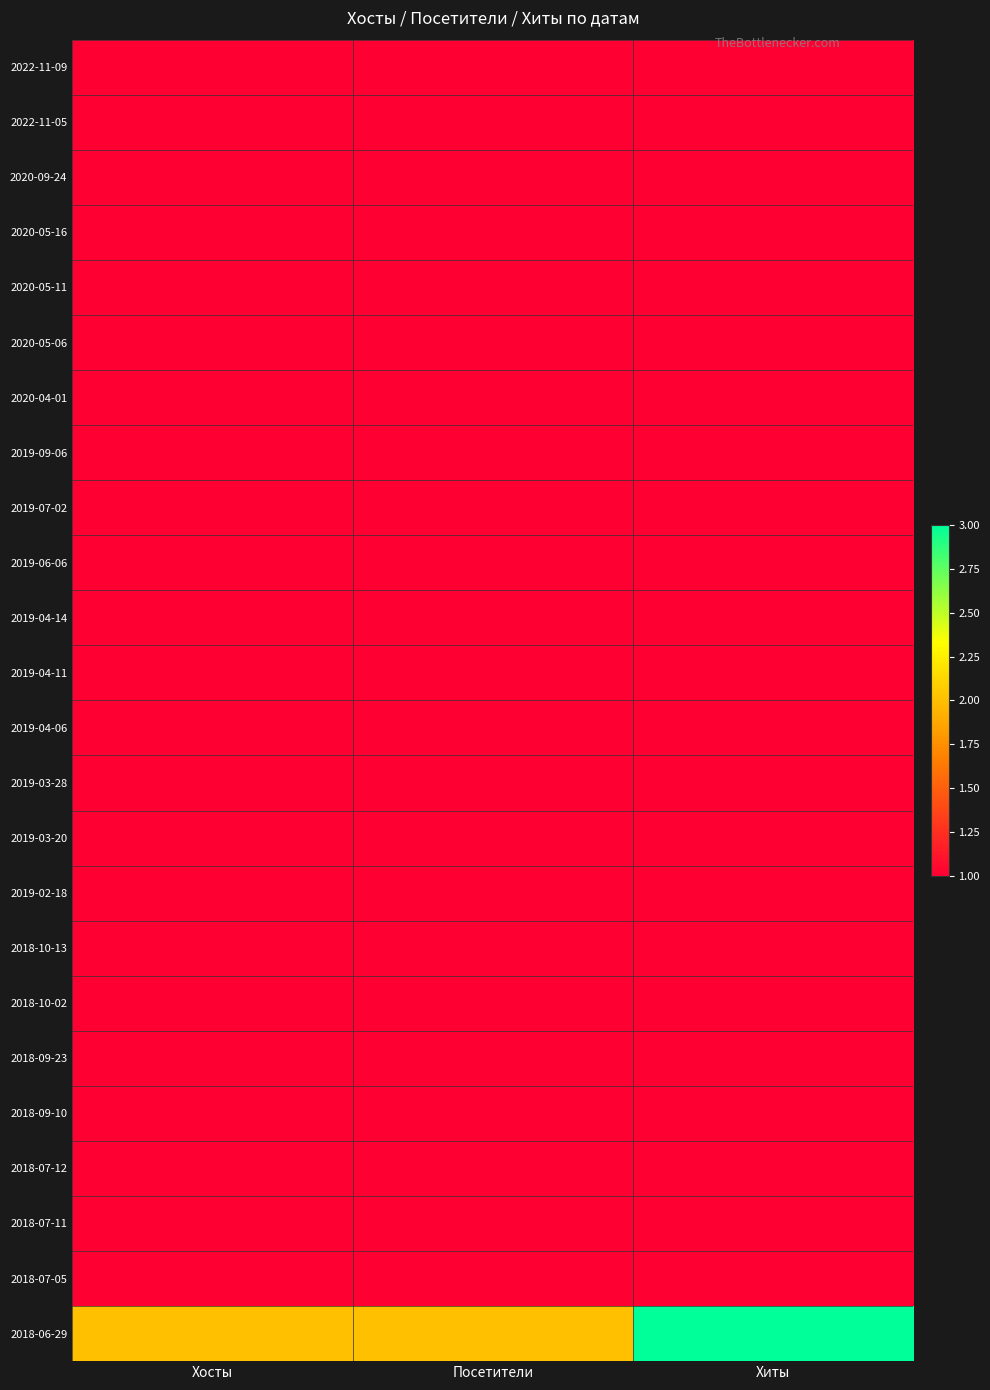

Which series has the largest range (max minus min)?

2018-06-29